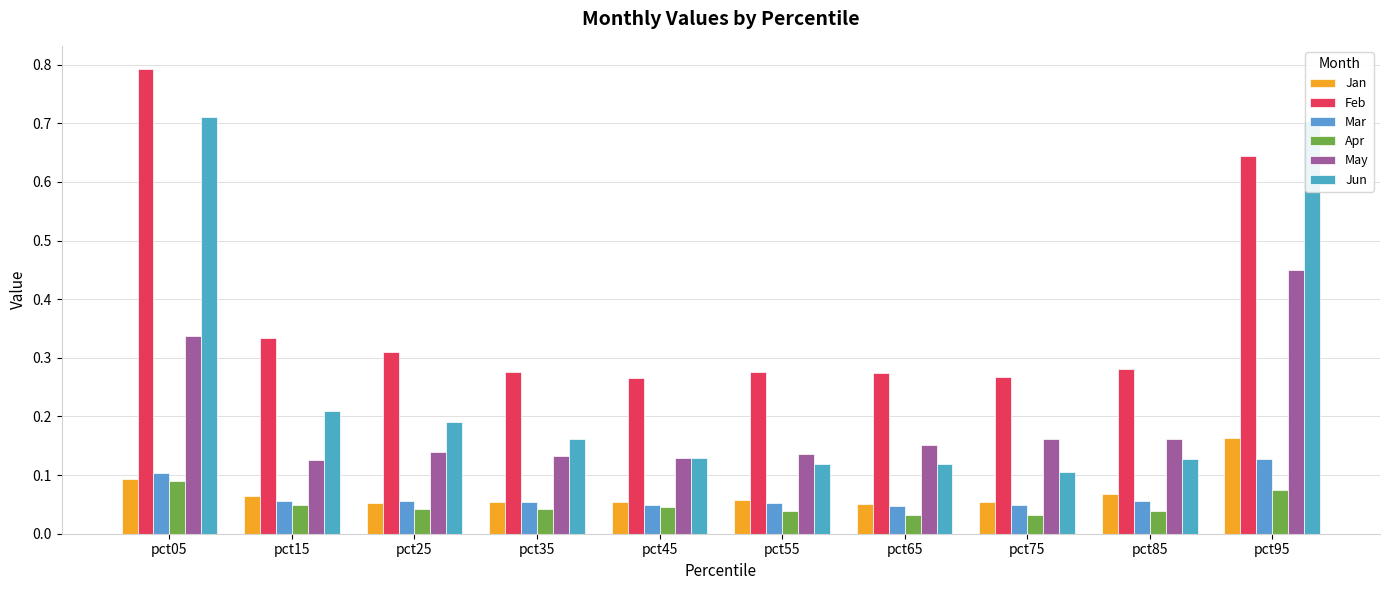

At pct45, list the series in order from smallest to largest.

Apr, Mar, Jan, May, Jun, Feb